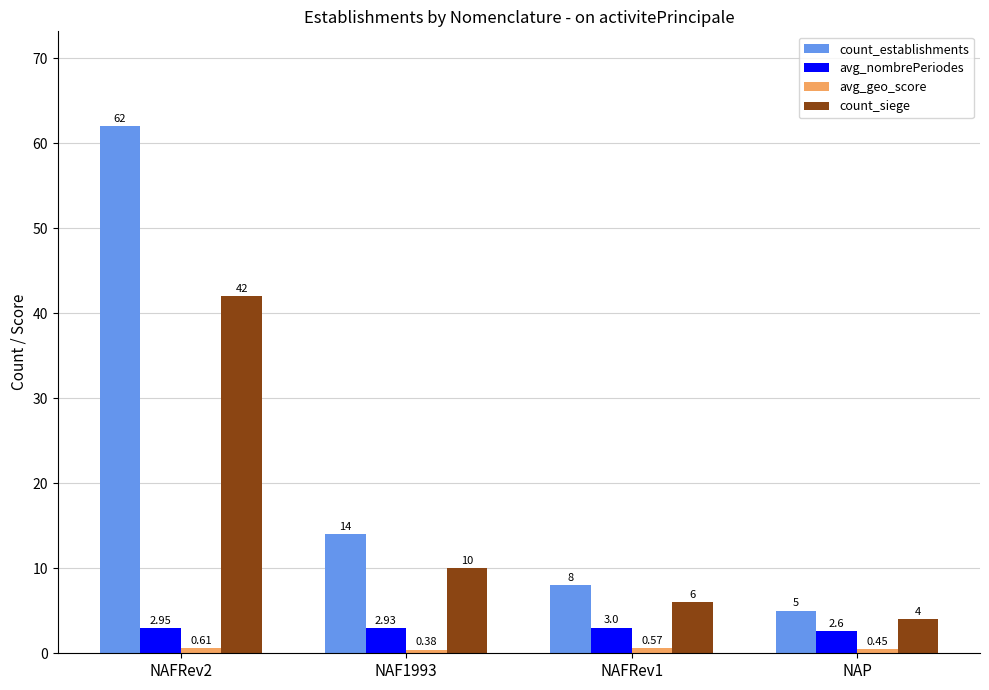

Which category has the lowest value in the avg_nombrePeriodes series?

NAP